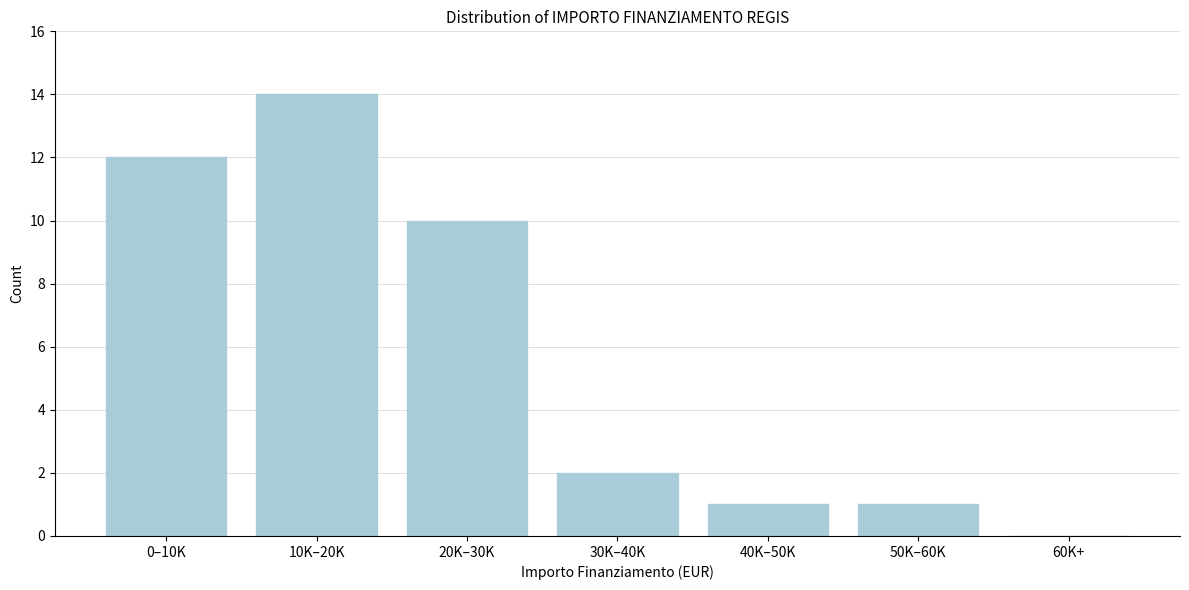

Reading left to right, extract all data points from this chart.

0–10K=12	10K–20K=14	20K–30K=10	30K–40K=2	40K–50K=1	50K–60K=1	60K+=0